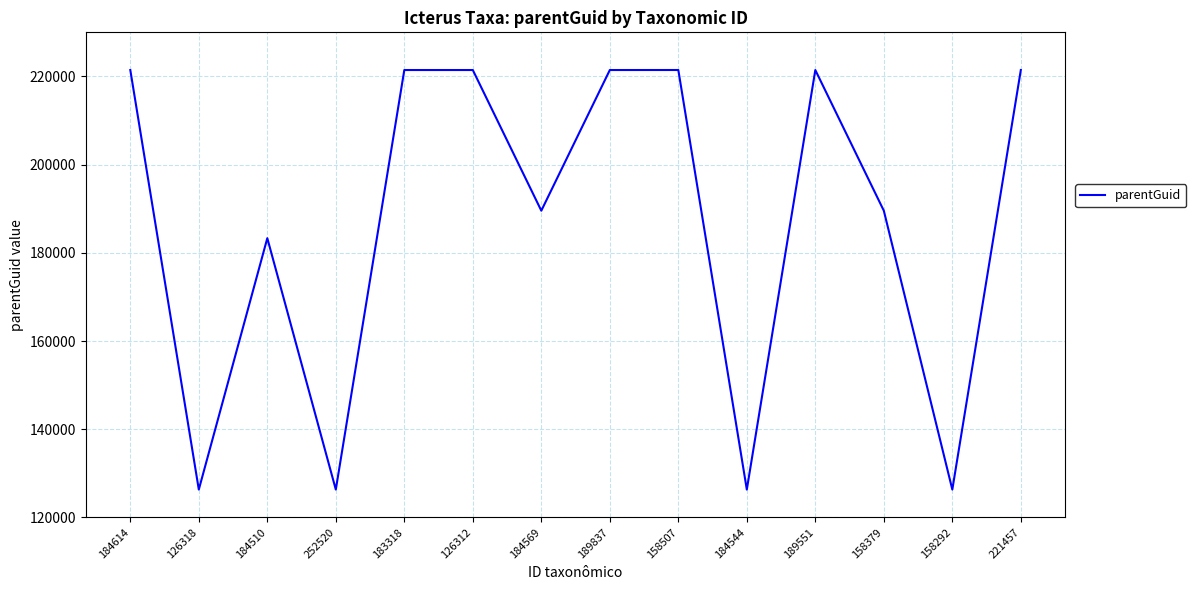

True or false: there are more than 1 points higher than both neighbors.

True